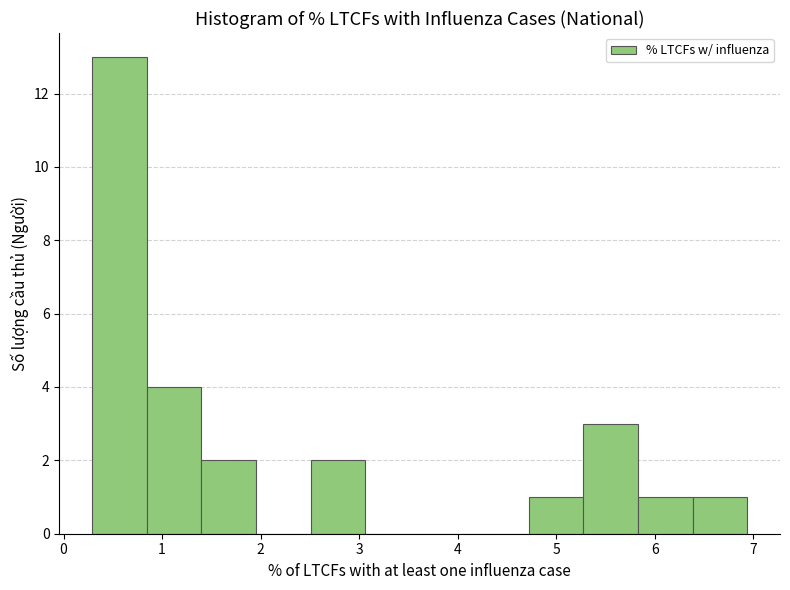

Which range on the x-axis has the tallest bar?

0.3 to 0.8